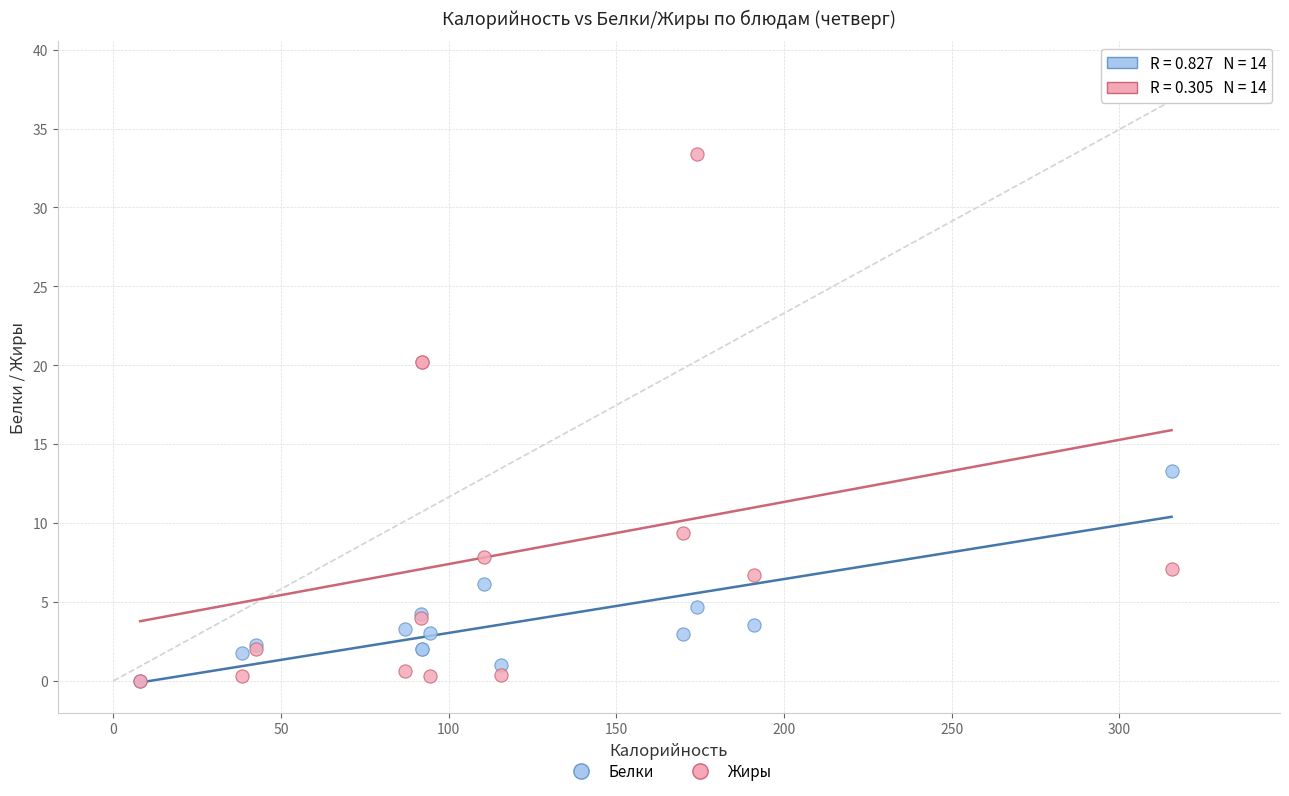

In the Жиры series, what Y value is closest to 16?

20.2